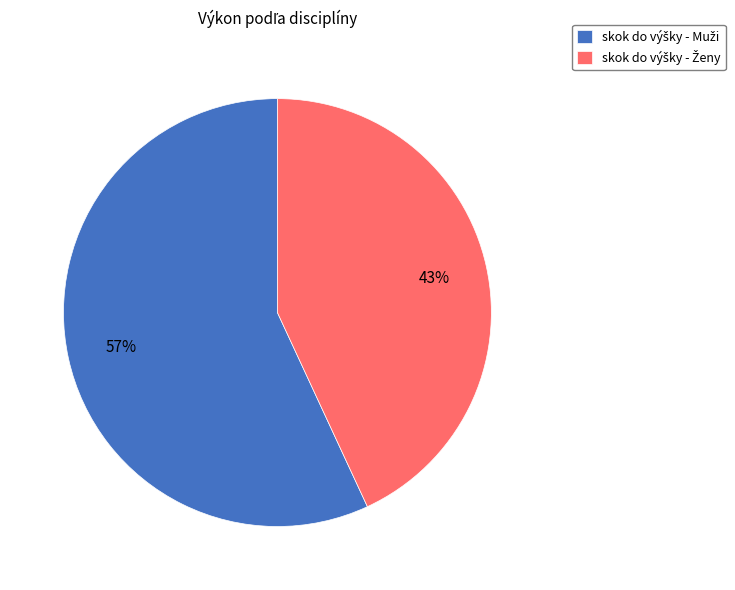

To the nearest percent, what is the difference between the largest and smallest slice percentages?

14%